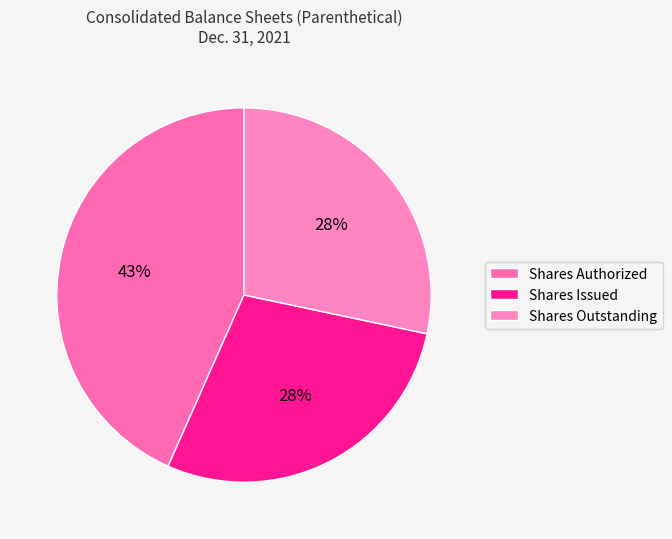

How many slices are in this pie chart?

3